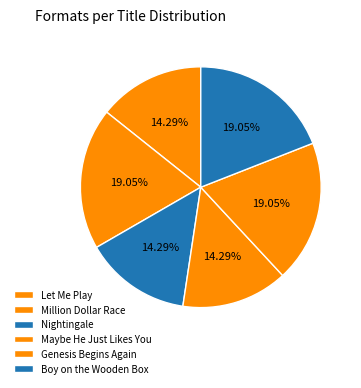

How many slices are in this pie chart?

6